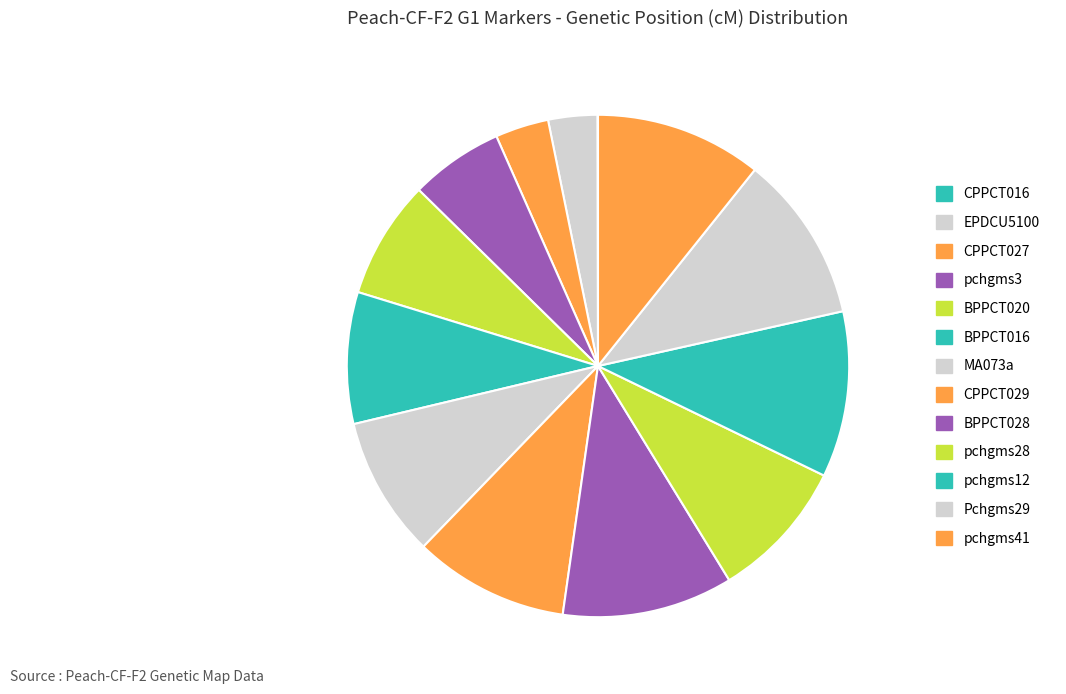

Is there any slice that represents more than half of the pie?

No